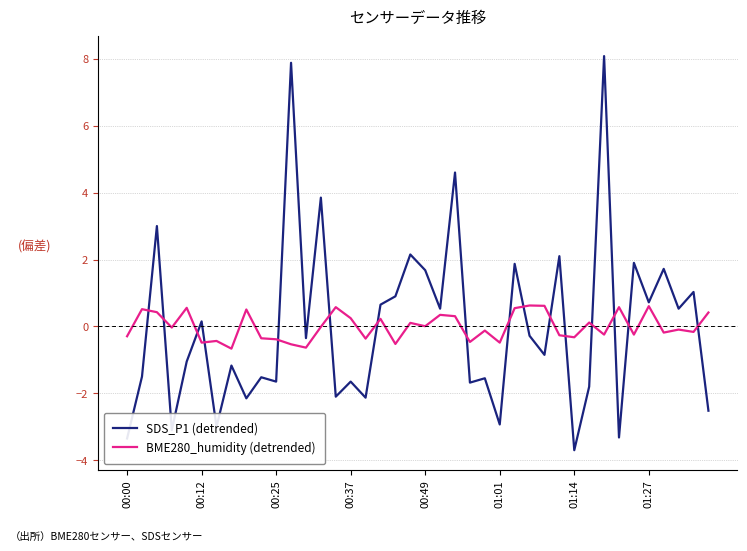

What is the greatest value displayed?

8.1